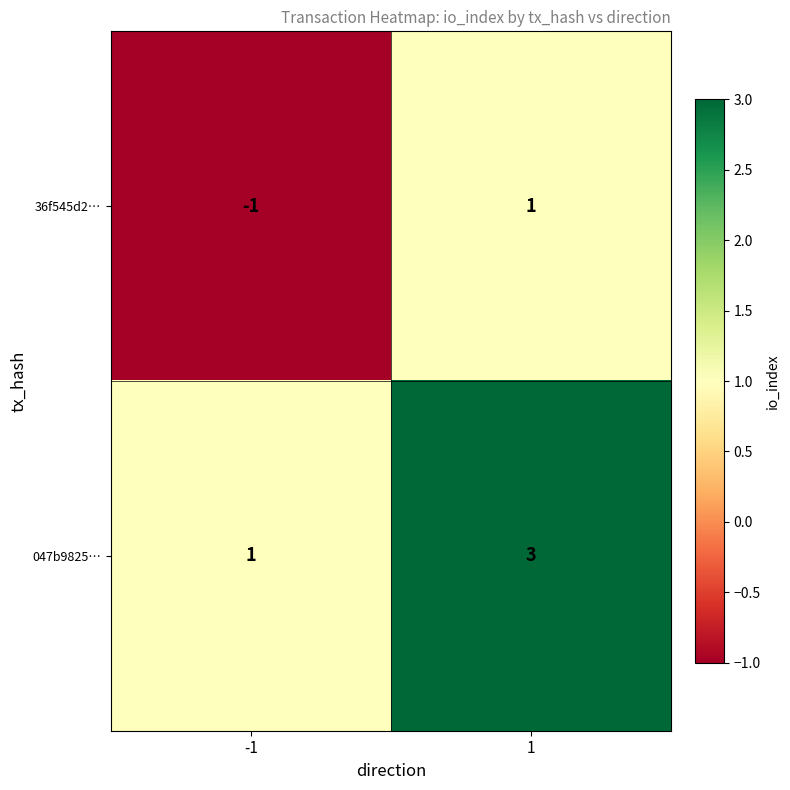

Rank the series at -1 from lowest to highest value.

36f545d2…, 047b9825…